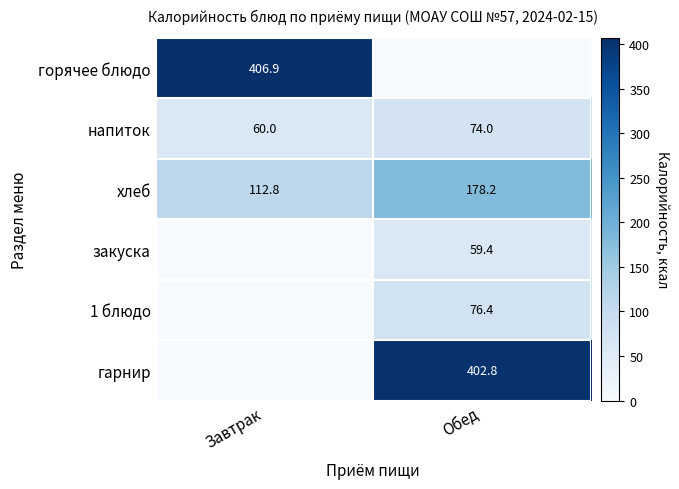

At how many categories does at least one series exceed 131?

2